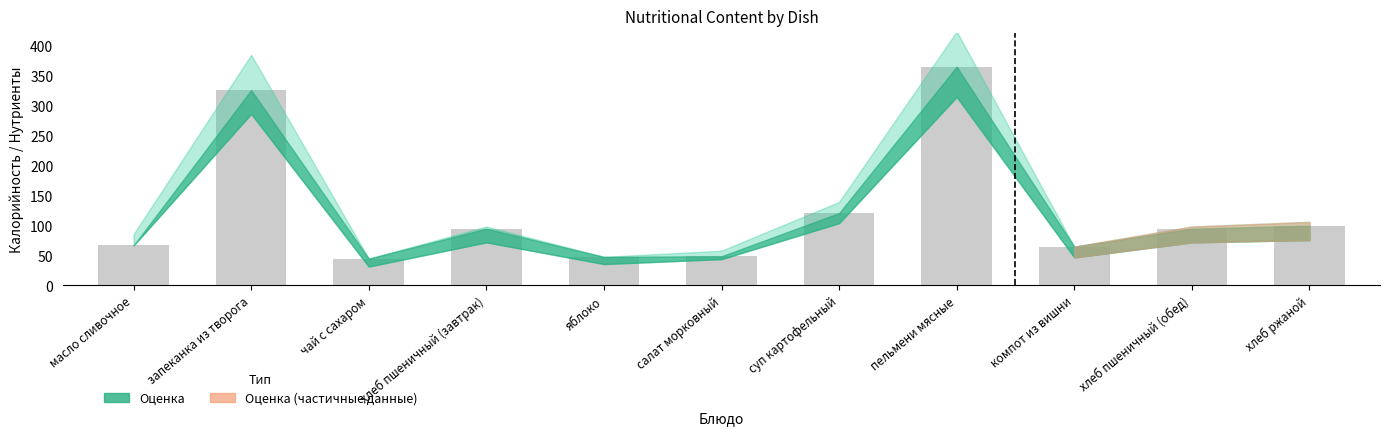

What is the maximum value shown in the chart?

364